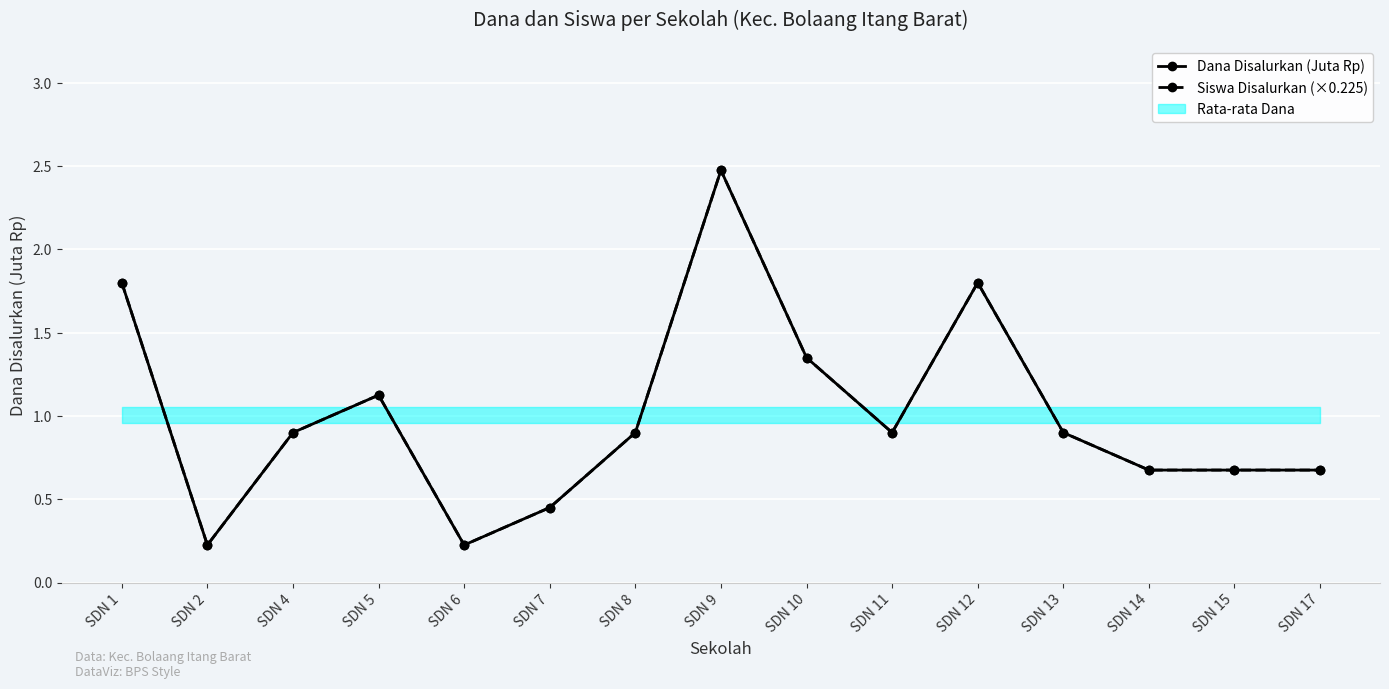

What is the average value of the Dana Disalurkan (Juta Rp) series?

1.0